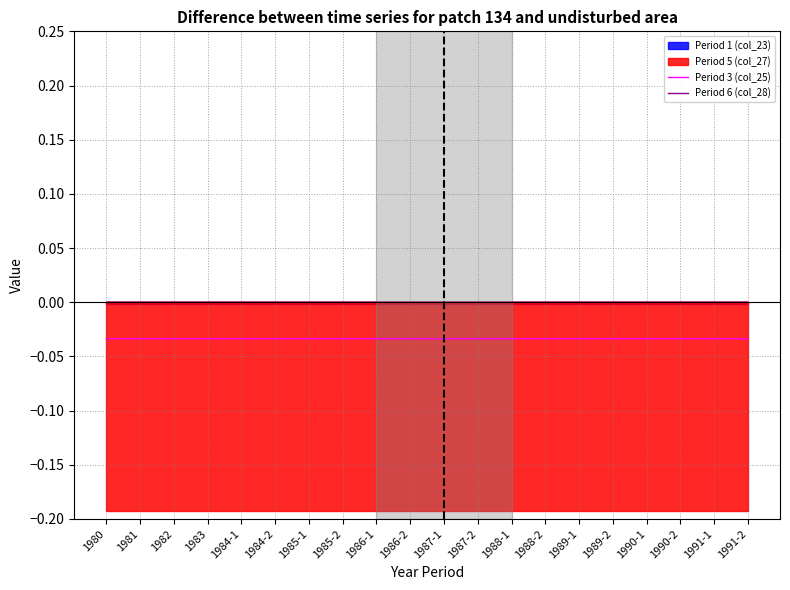

What is the sum of all Period 3 (col_25) values?

-0.7